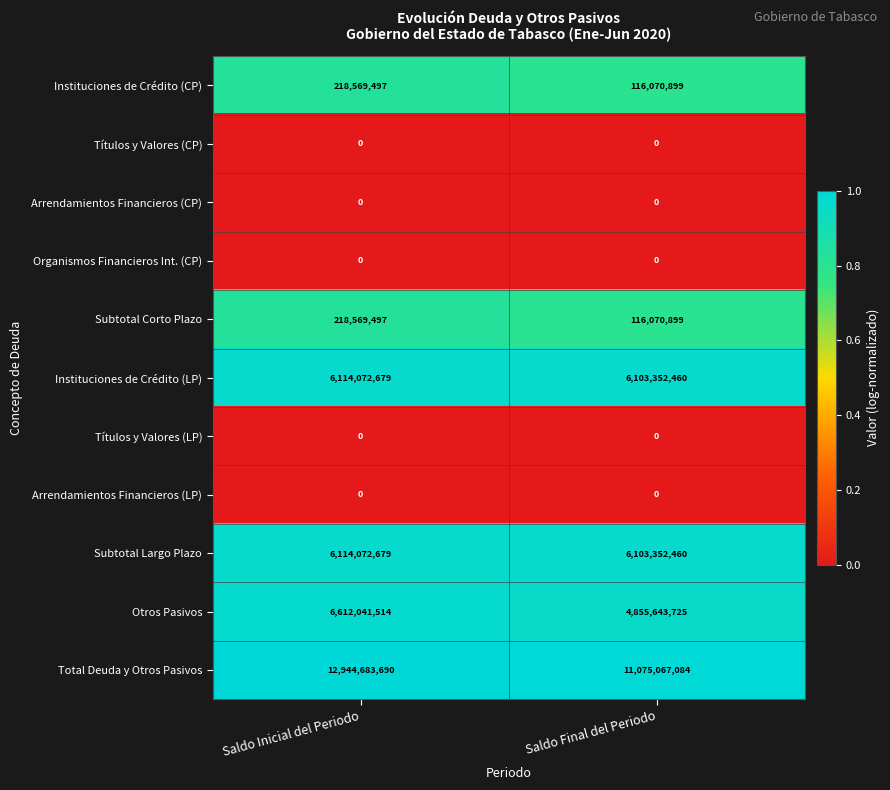

What is the average value of the Total Deuda y Otros Pasivos series?

12009875387